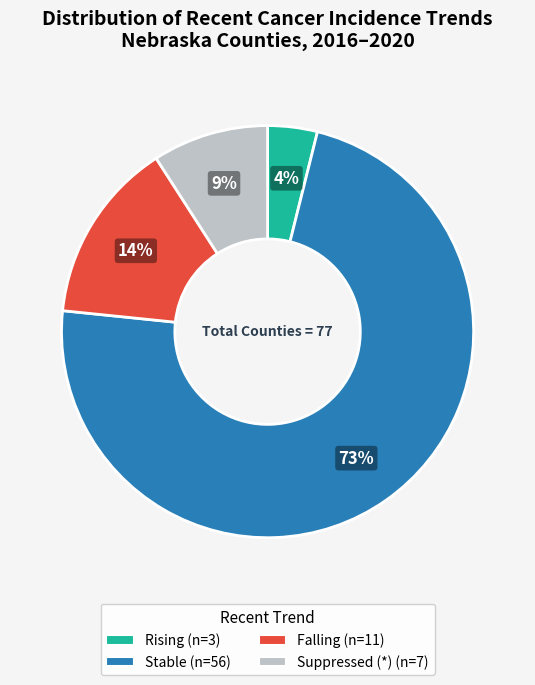

Is there a majority slice in this chart?

Yes